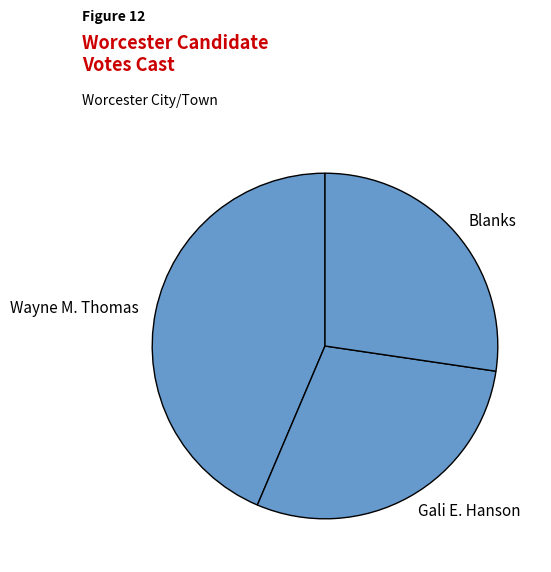

Is it true that Gali E. Hanson is 42% of the pie?

False